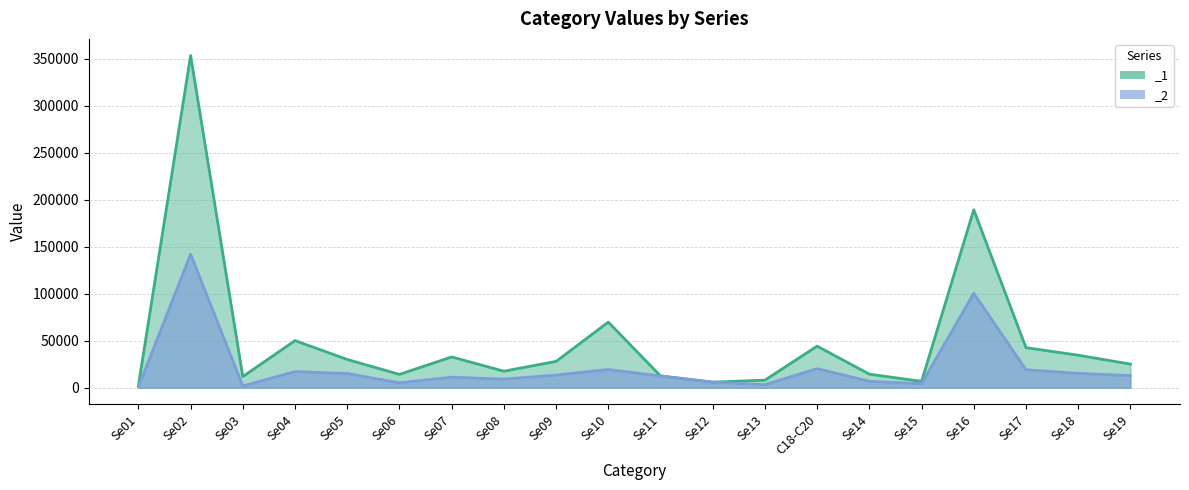

Which series has the widest spread of values?

_1